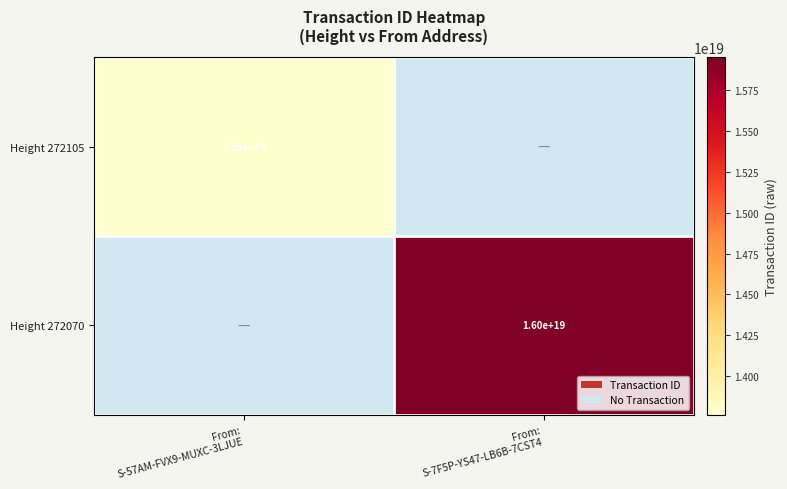

Rank the series by their maximum value, from highest to lowest.

Height 272105, Height 272070